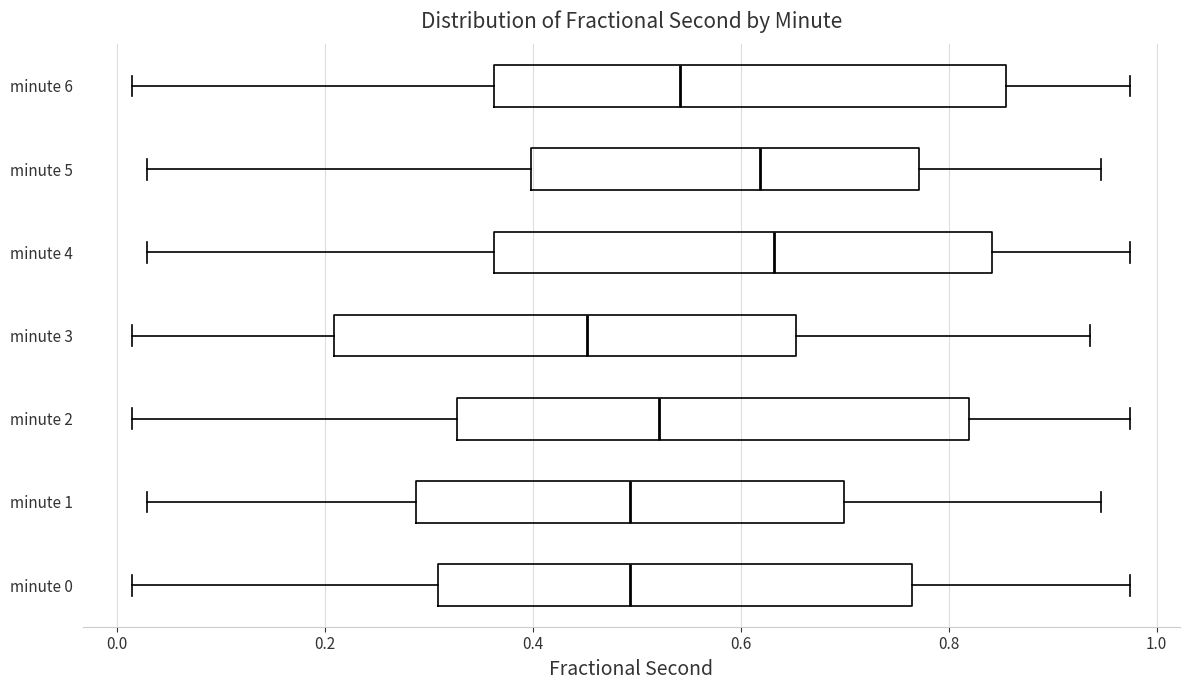

Where is the right edge of the box for minute 0 on the x-axis? The values are not printed on the chart, so give them approximately, as read against the axis.

0.76